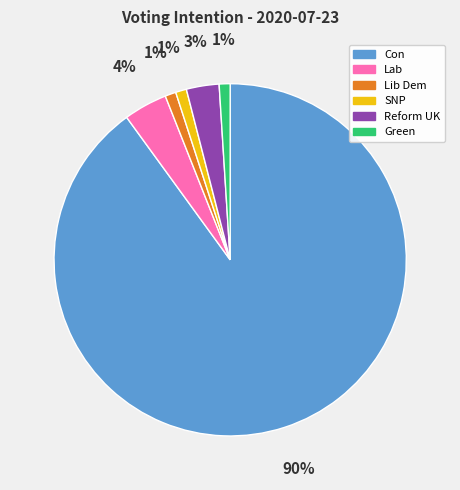

The Green slice represents 1% of the pie. True or false?

True